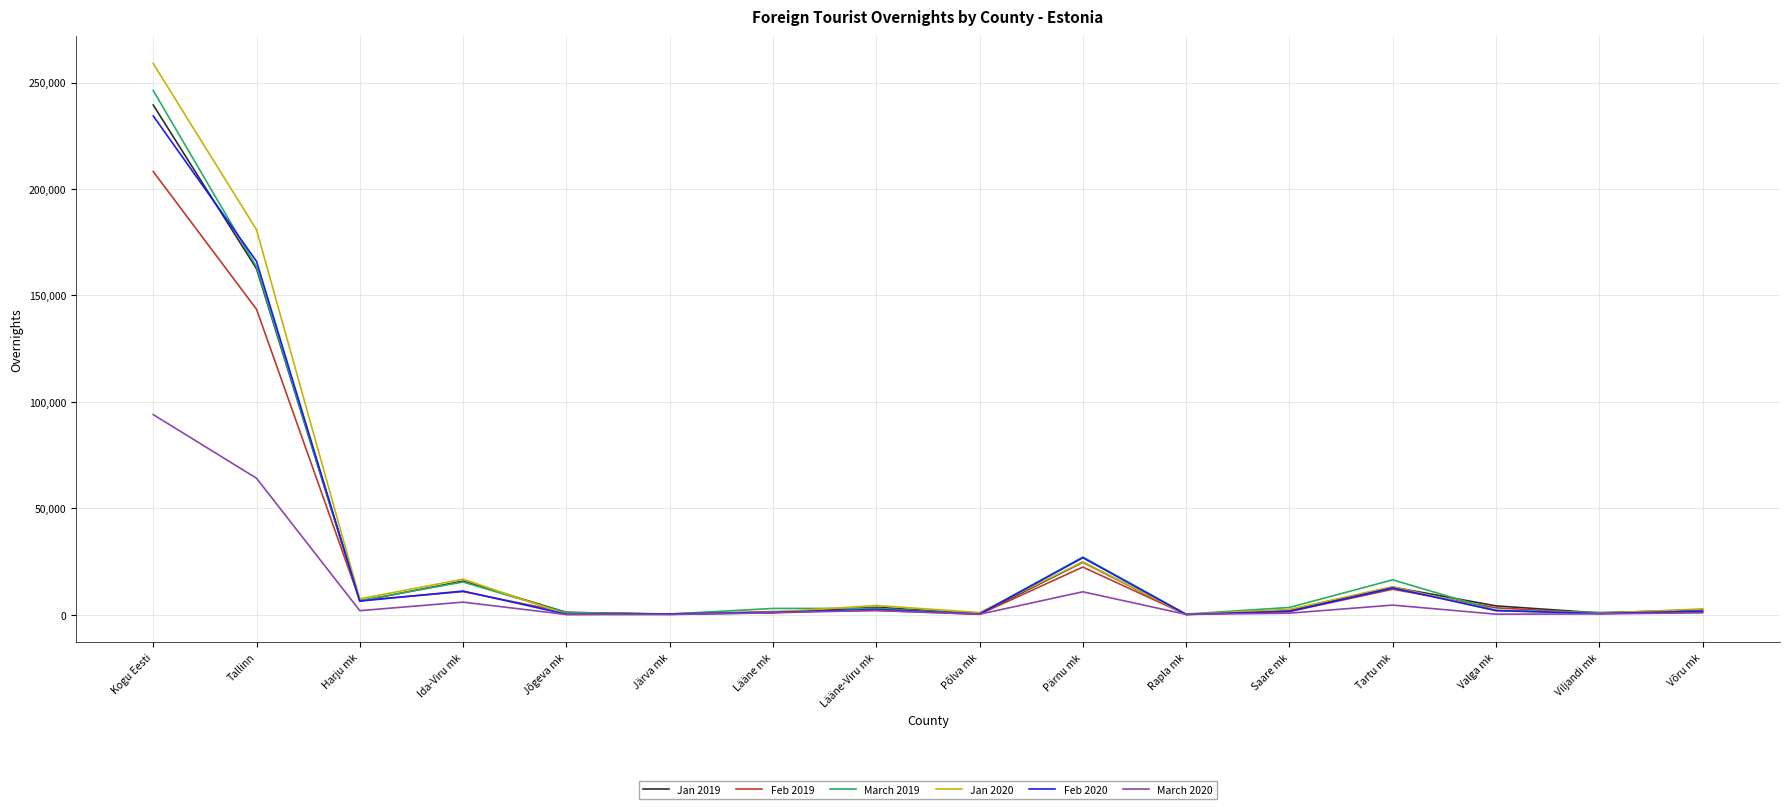

Which series has the largest range (max minus min)?

Jan 2020